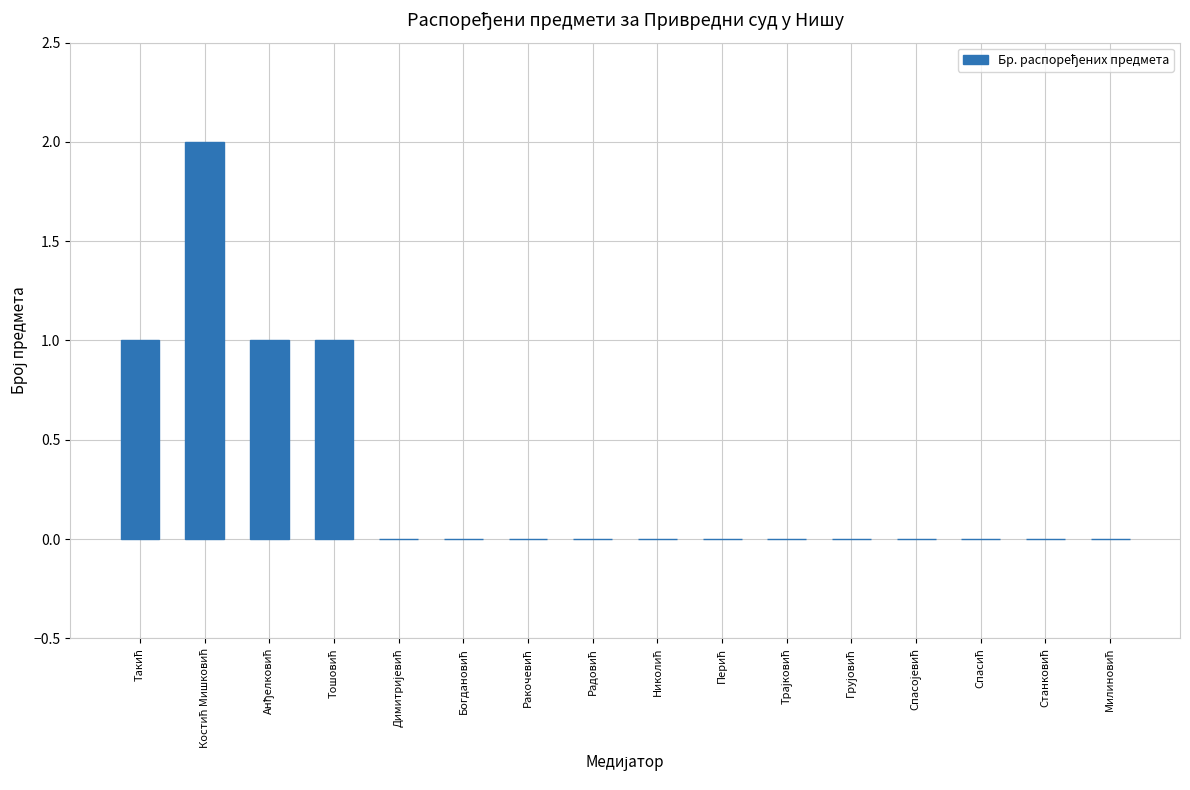

What is the sum of all values?

5